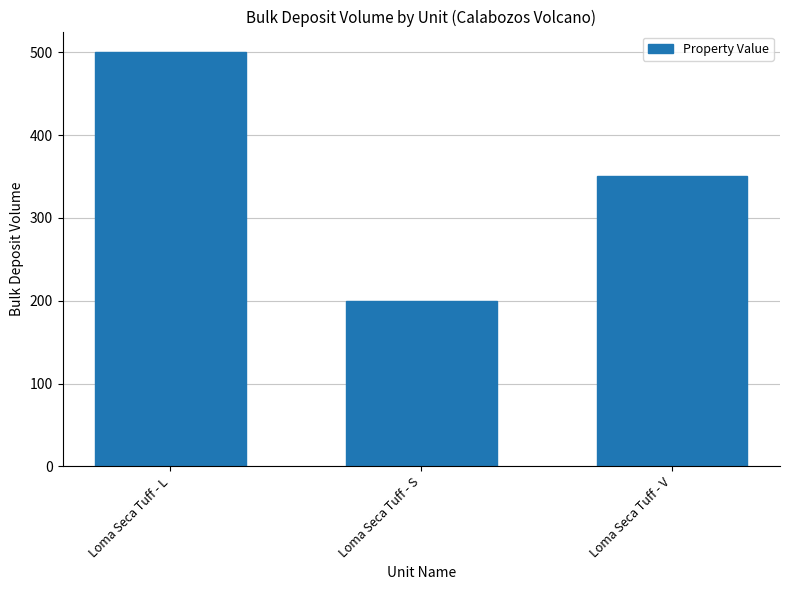

What is the value of the 1st bar from the left?

500